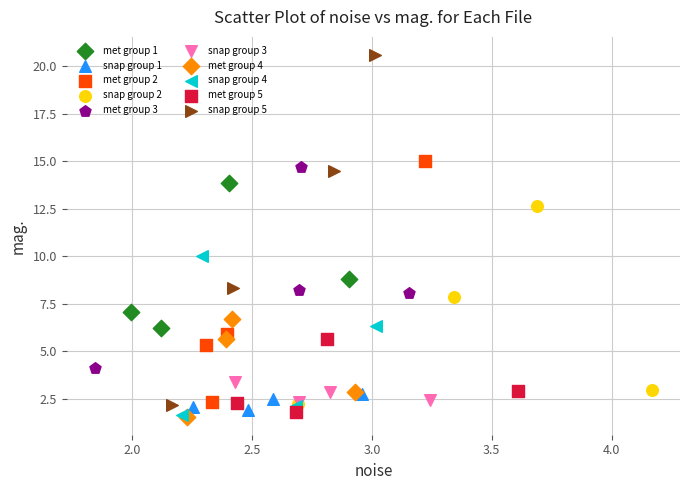

What are all the series names shown in the legend?

met group 1, snap group 1, met group 2, snap group 2, met group 3, snap group 3, met group 4, snap group 4, met group 5, snap group 5